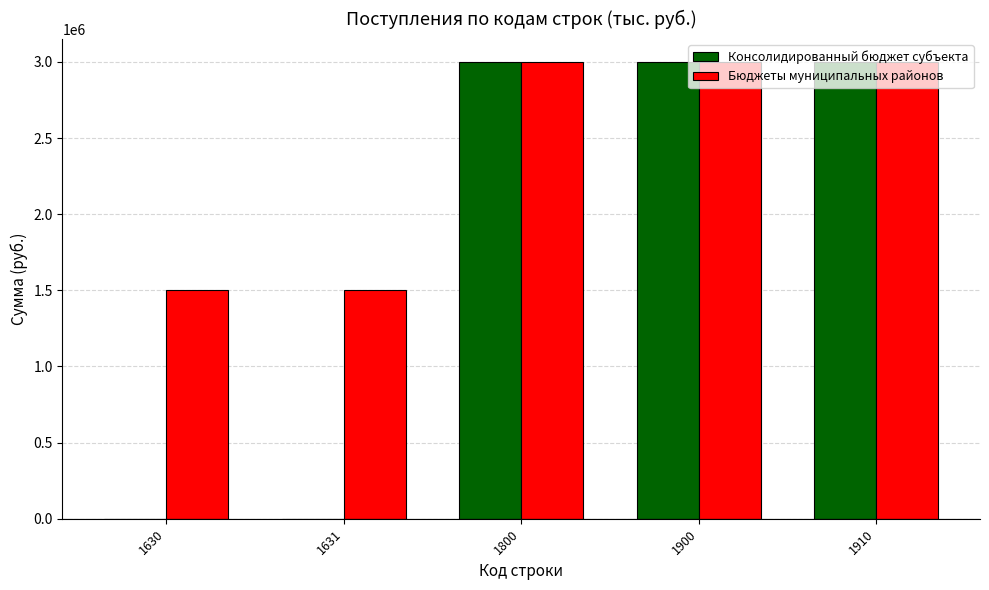

The value of Консолидированный бюджет субъекта at 1631 is 0. True or false?

True